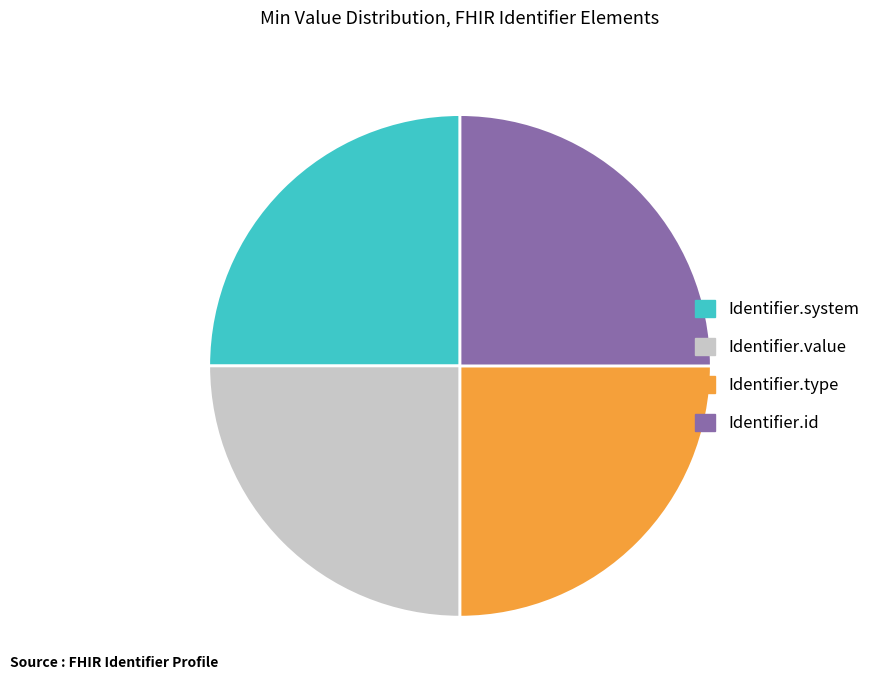

True or false: Identifier.system accounts for 25% of the total.

True